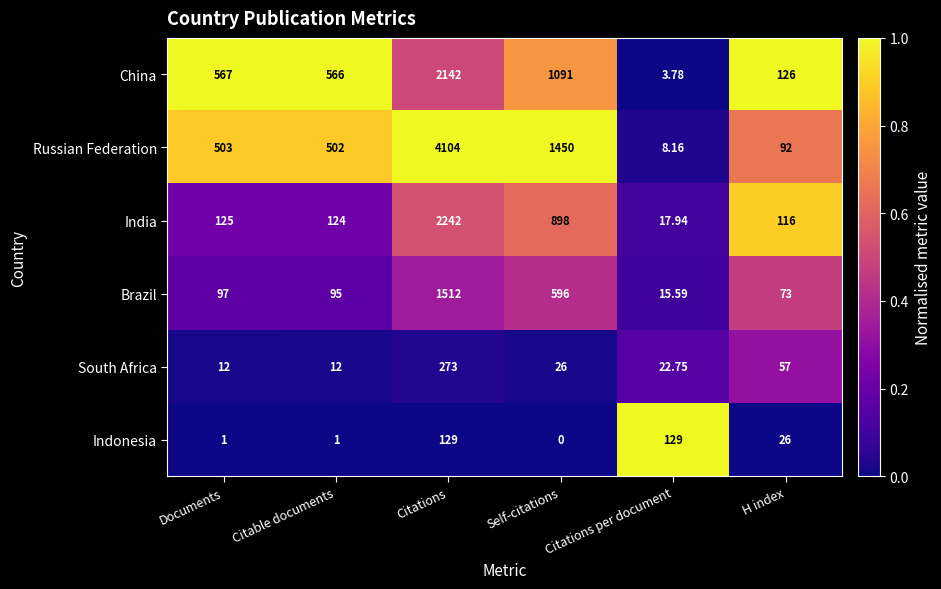

Which category has the lowest value across all series?

Self-citations